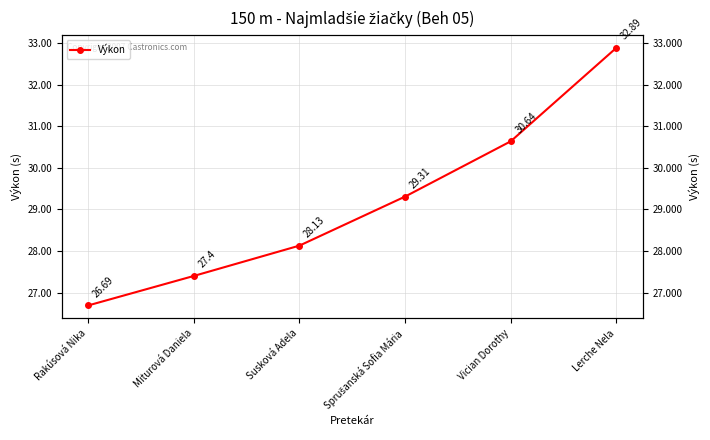

True or false: the data shows 58.8 at Lerche Nela.

False